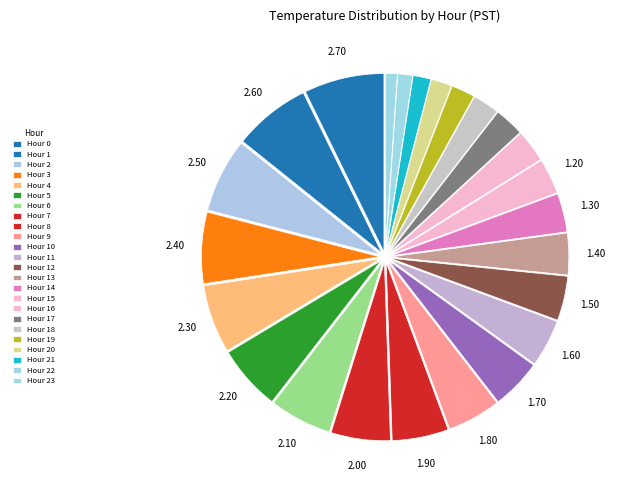

Is there a majority slice in this chart?

No